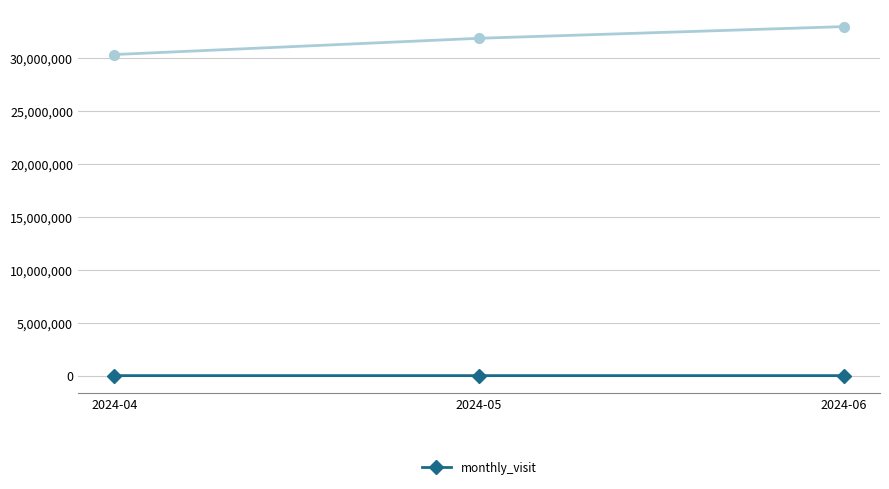

What is the smallest value displayed?

1